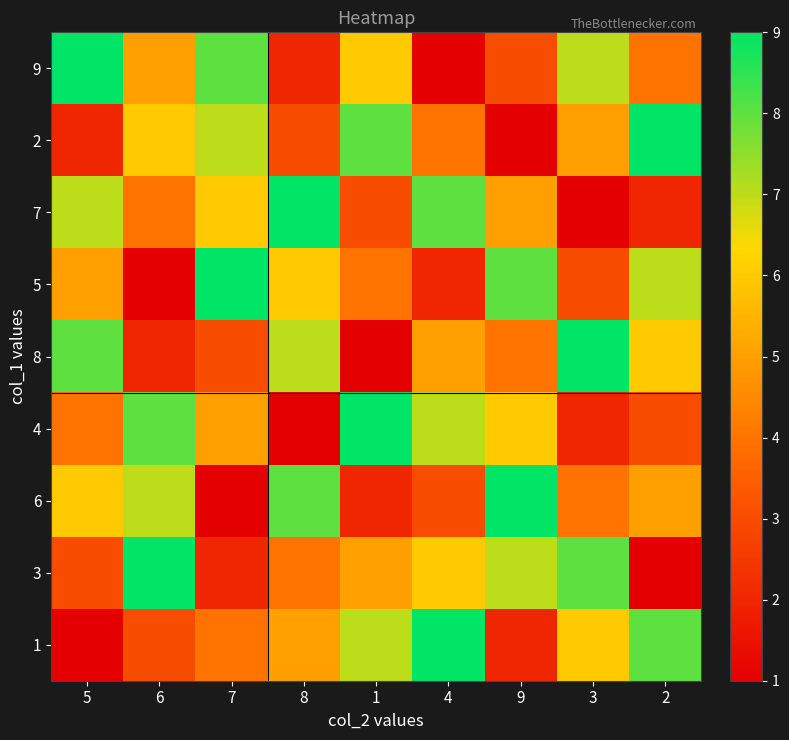

What is the total value across all series at 3?

45